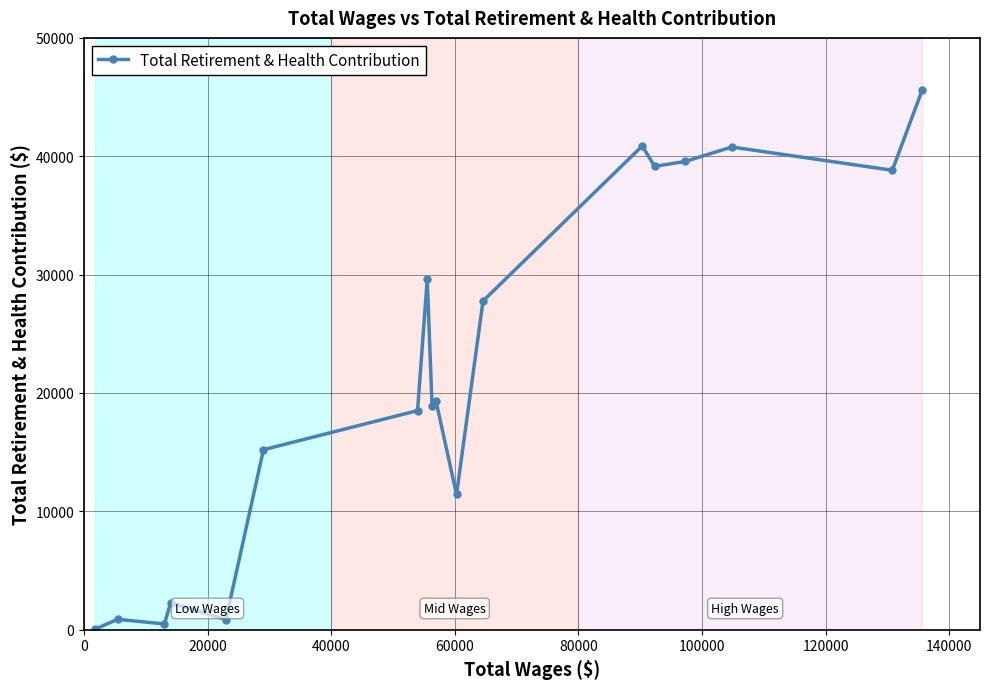

How many data points are less than 19337?

9